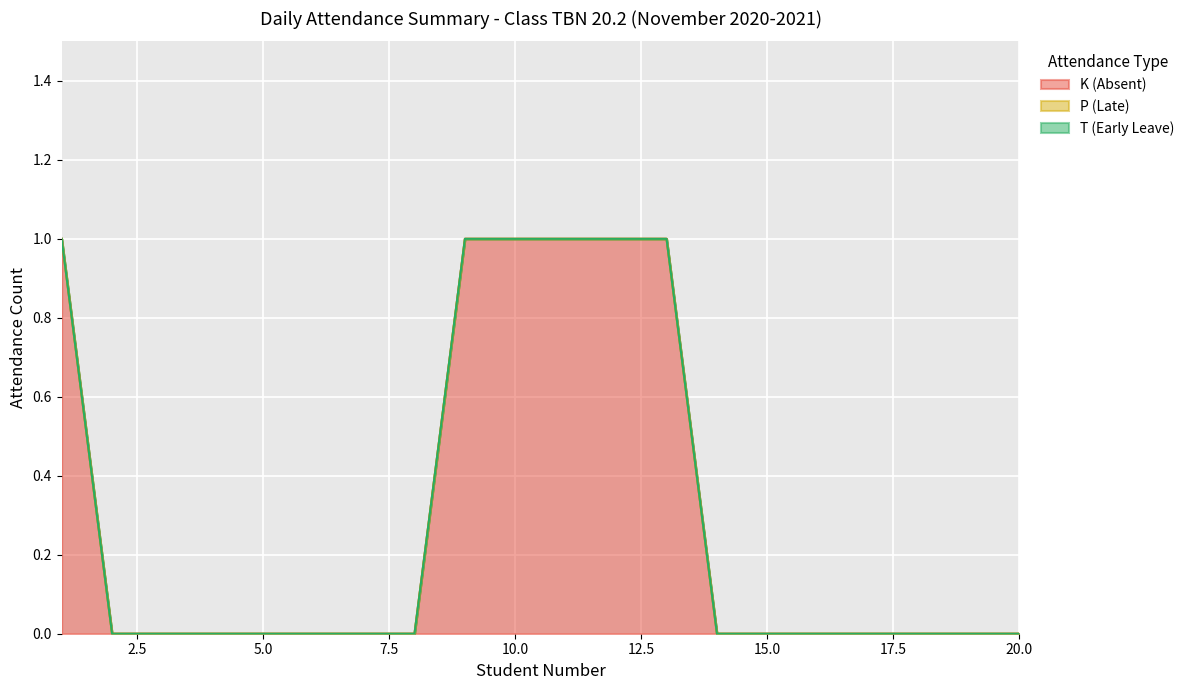

True or false: T (Early Leave) and P (Late) cross at least once.

False